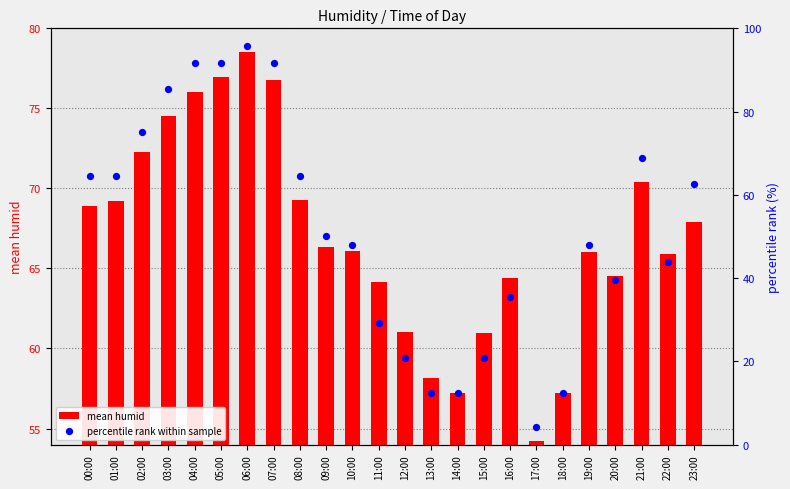

Which series has the largest Y range (max minus min)?

percentile rank within sample